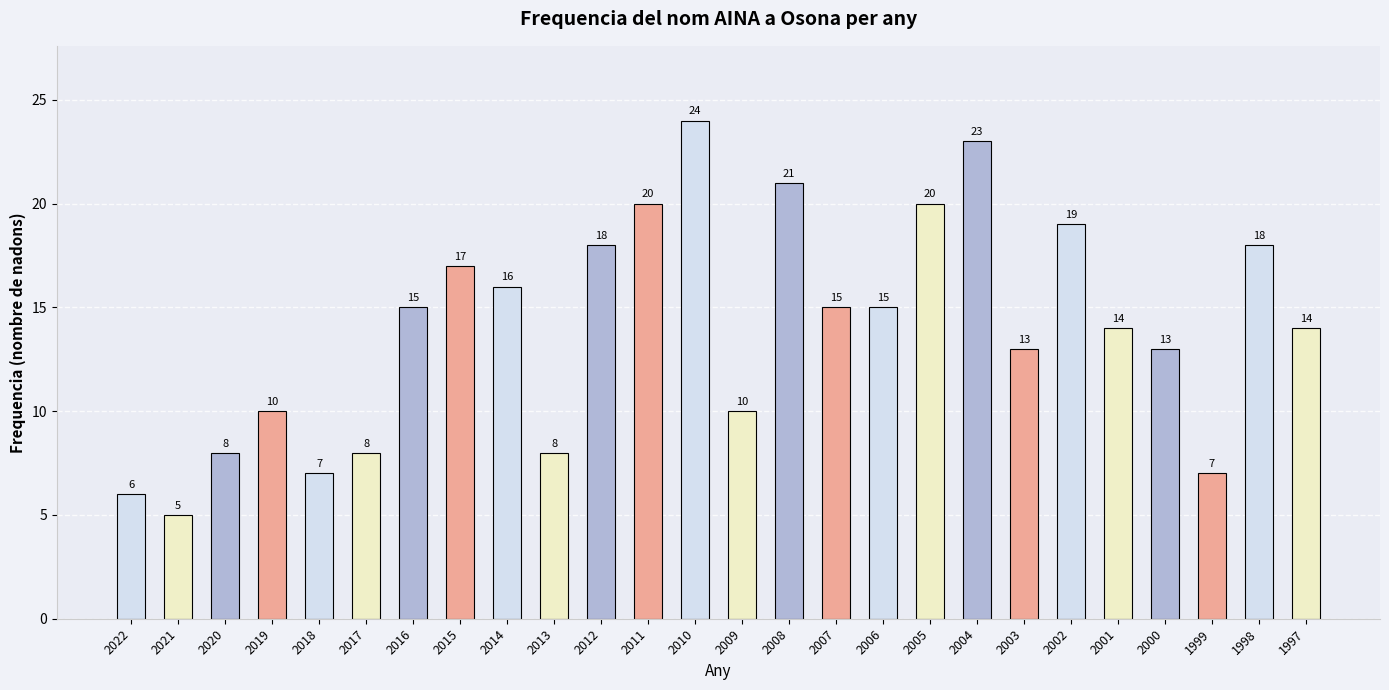

The chart shows a value of 24 at 2010. True or false?

True